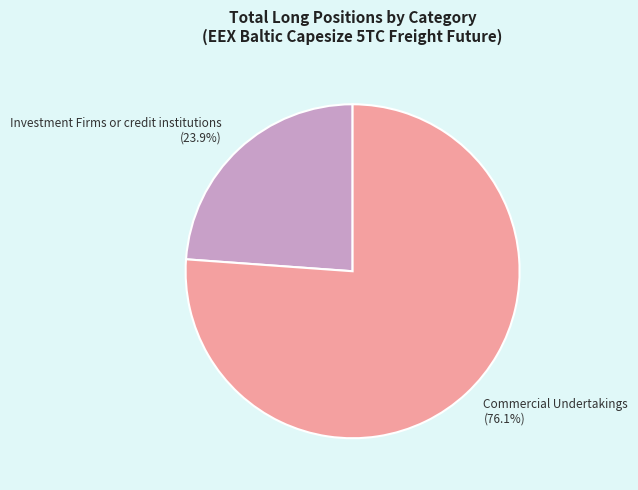

Does Commercial Undertakings represent more than half of the total?

Yes